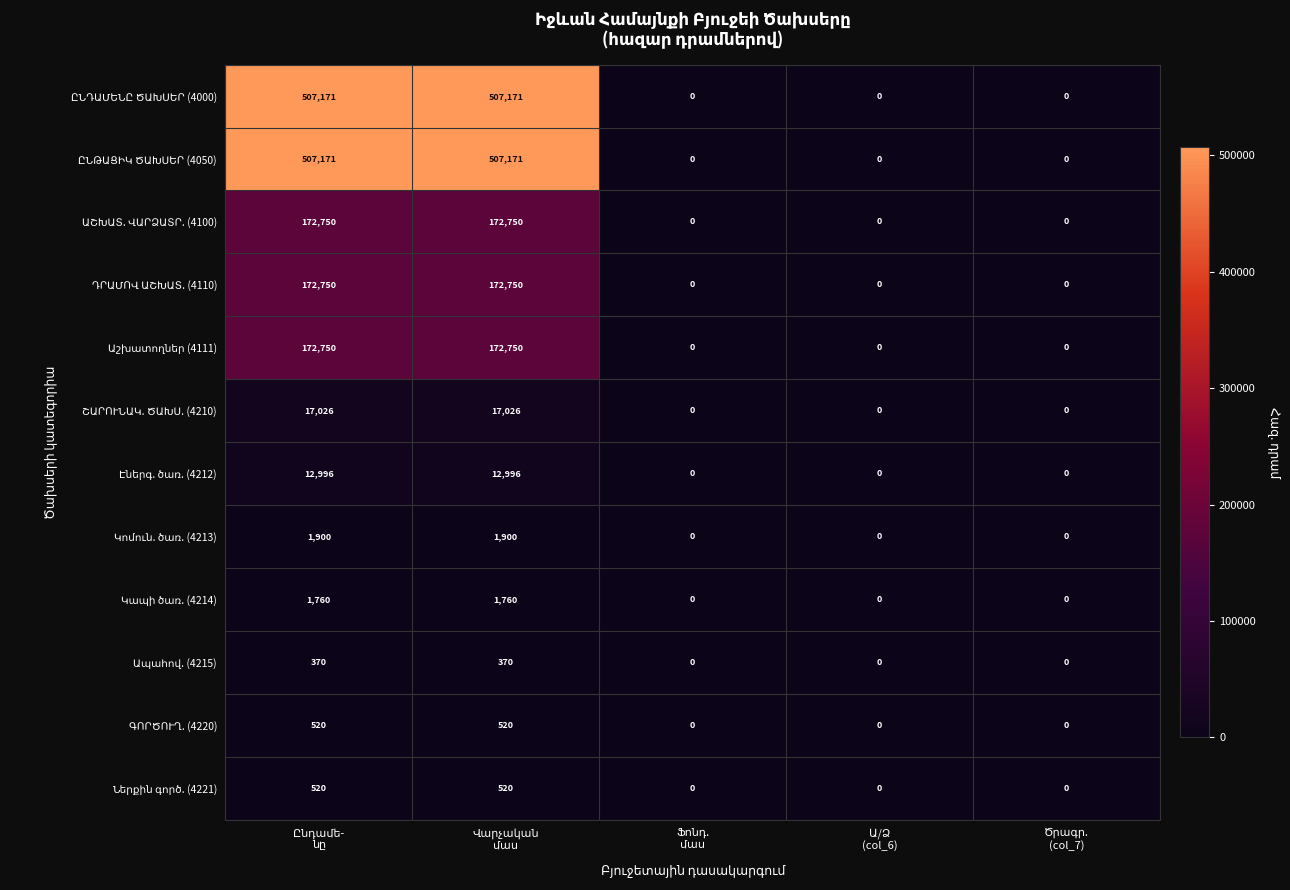

What is the maximum value shown in the chart?

507171